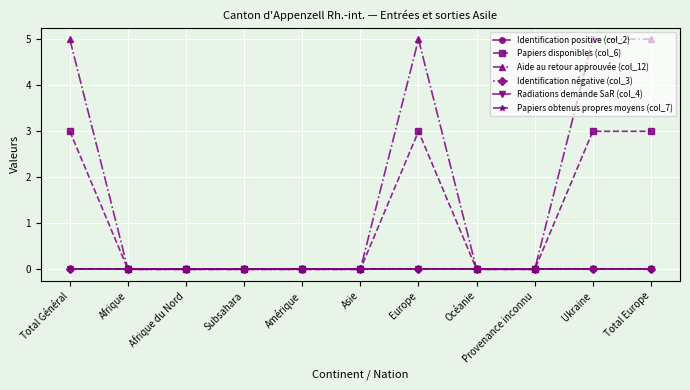

Where is Papiers obtenus propres moyens (col_7) nearest to the value 0?

Total Général